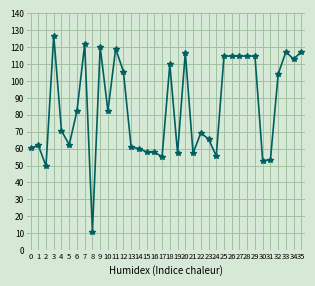

What is the sum of all values?

3029.8